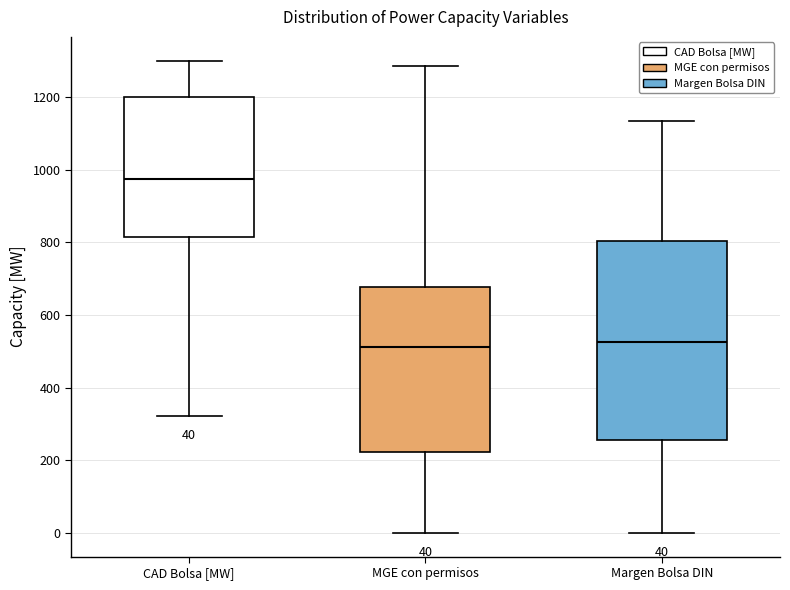

Which box's median line is the highest?

CAD Bolsa [MW]